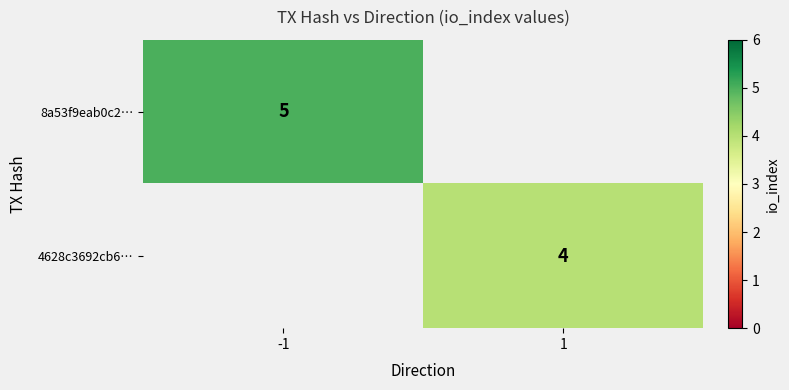

True or false: 8a53f9eab0c2… has a value of 5 at -1.

True